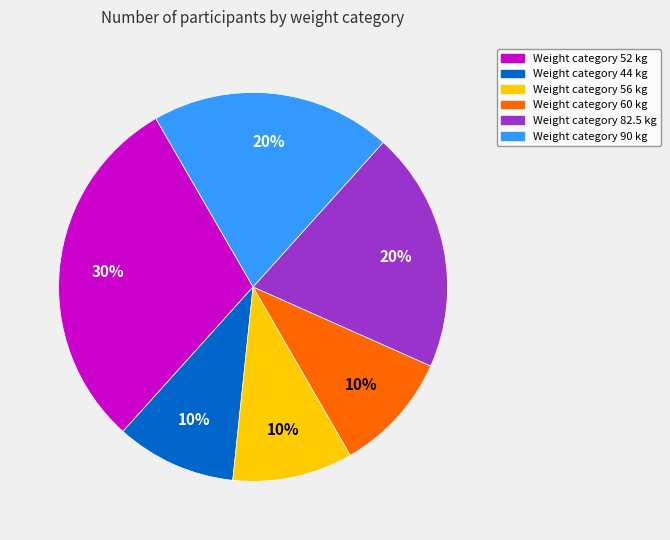

Is there a majority slice in this chart?

No